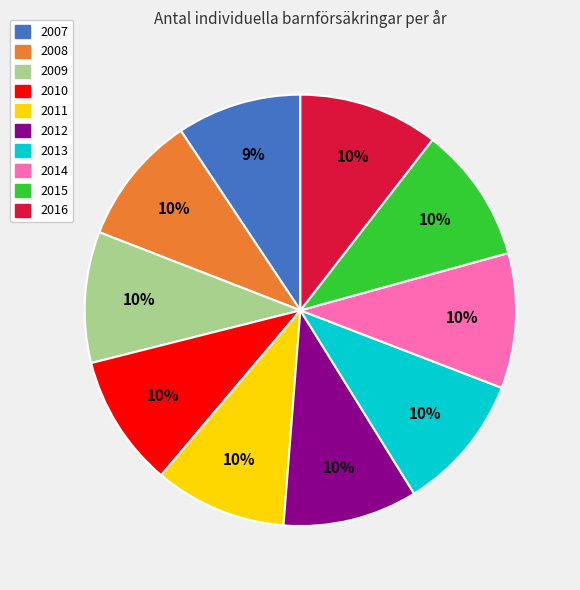

Combined, do 2007 and 2015 account for over 50%?

No